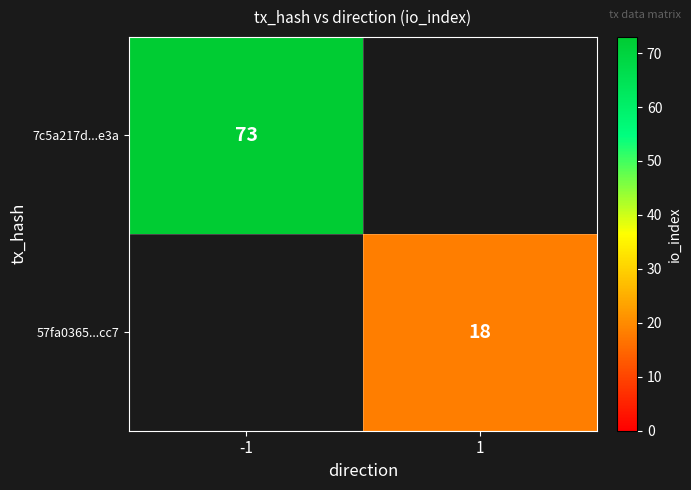

At how many categories does at least one series exceed 53?

1